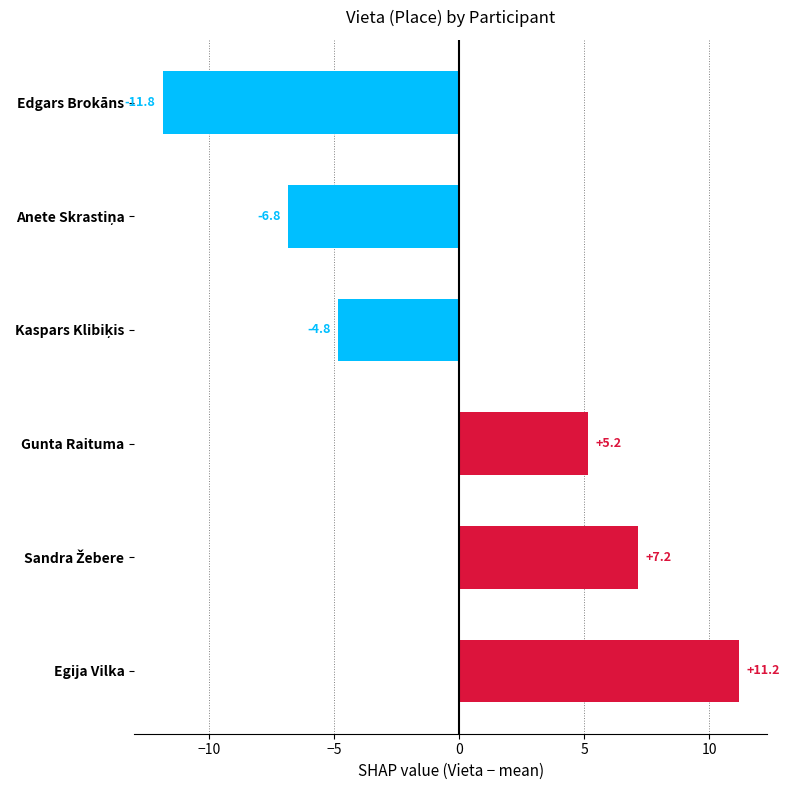

Reading bottom to top, transcribe all the data shown in this chart.

11.2	7.2	5.2	-4.8	-6.8	-11.8